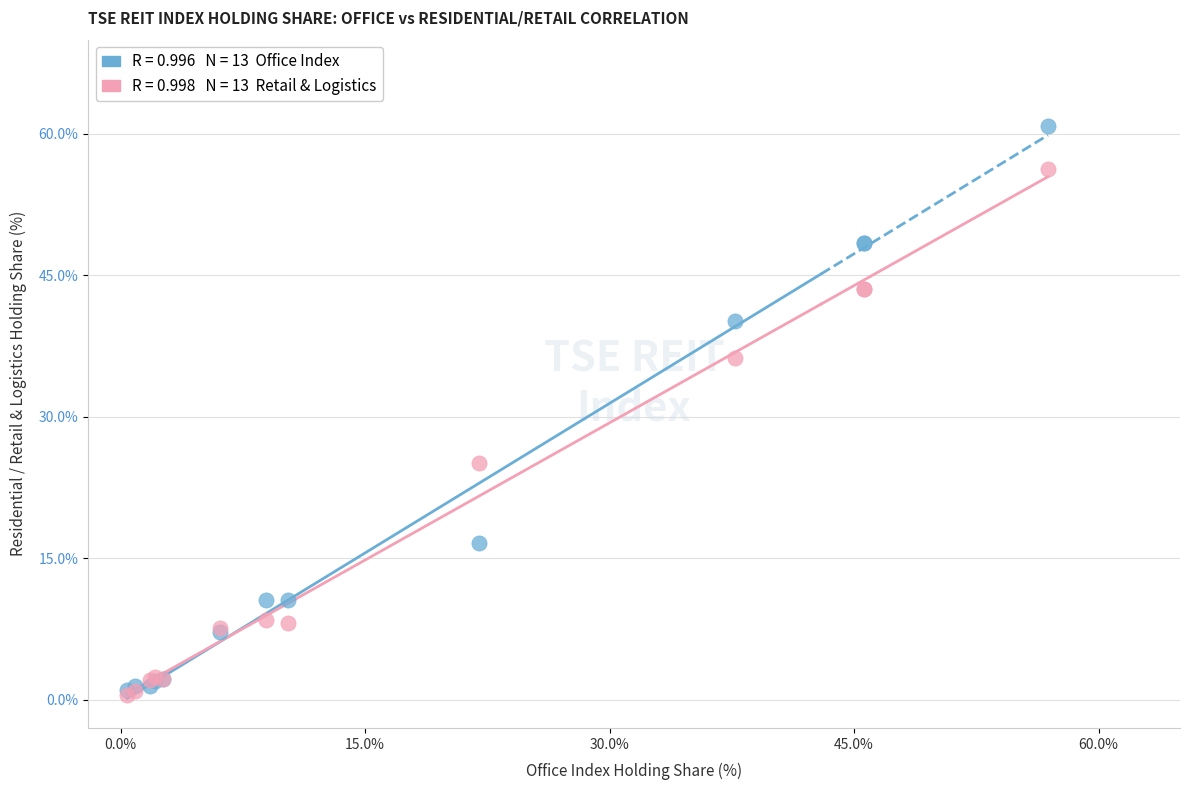

Across all series, what Y value is closest to 30?

25.1